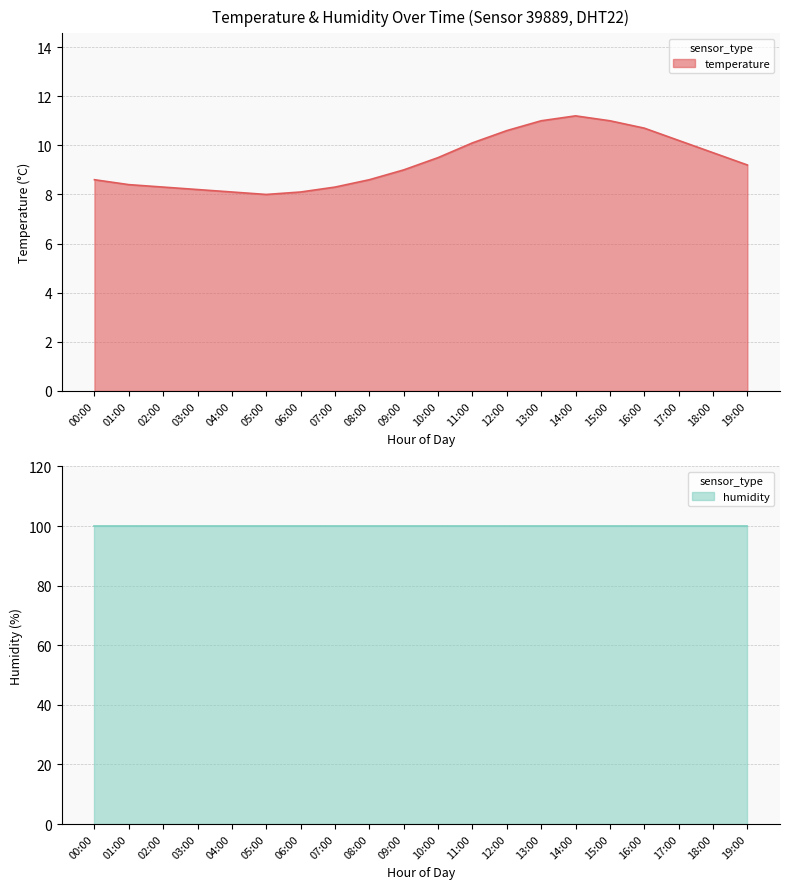

At which category does the data reach its first local valley?

05:00